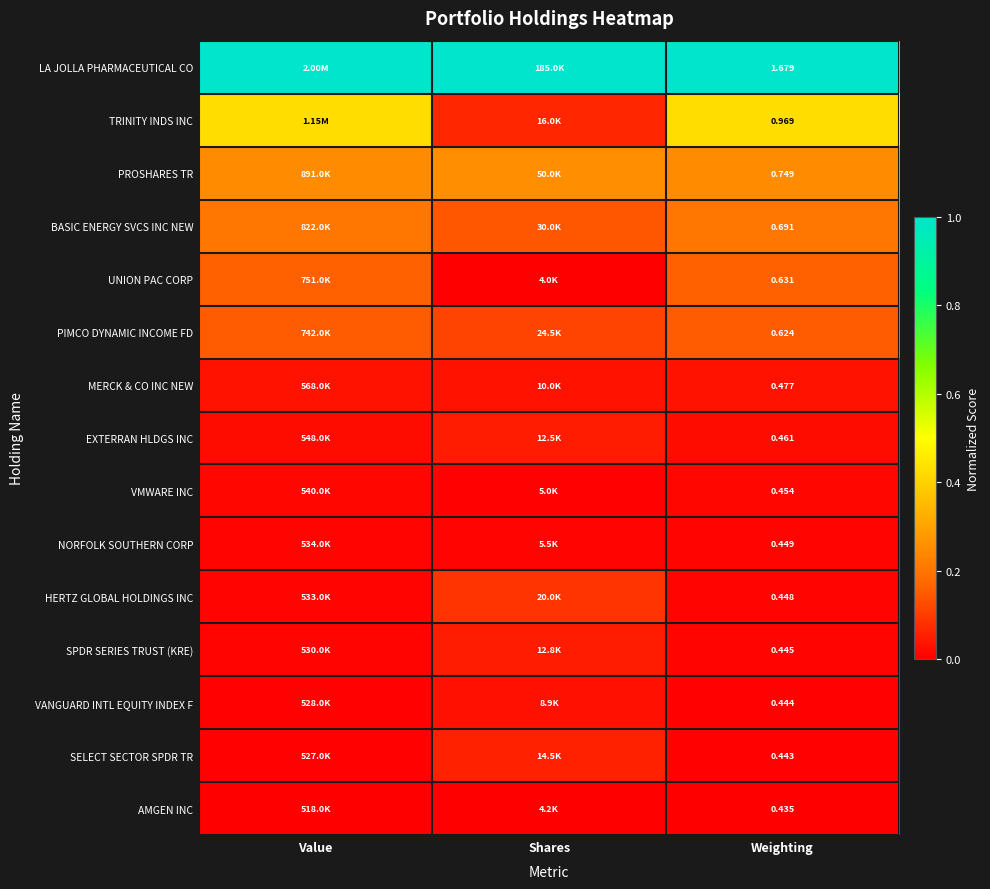

List the labels in order of TRINITY INDS INC value, largest first.

Weighting, Value, Shares